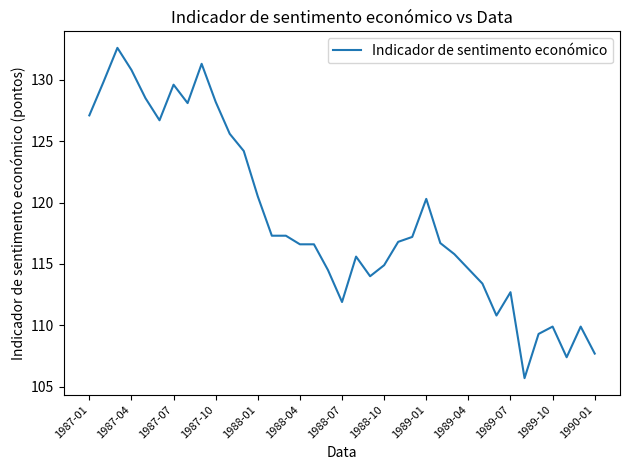

What is the difference between the maximum and minimum values?

26.9